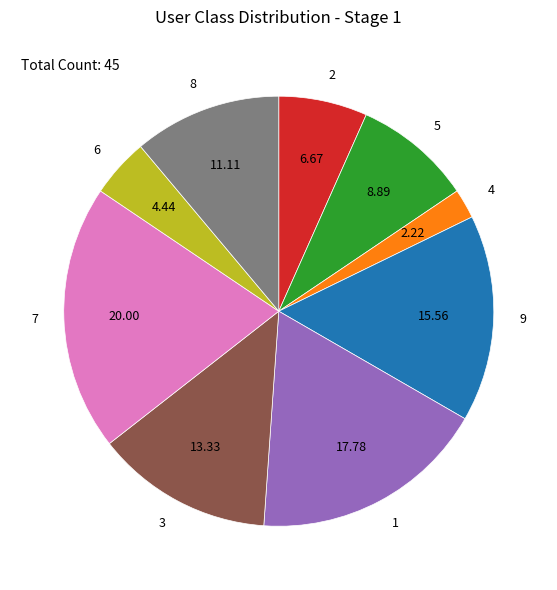

Between 9 and 5, which is larger?

9